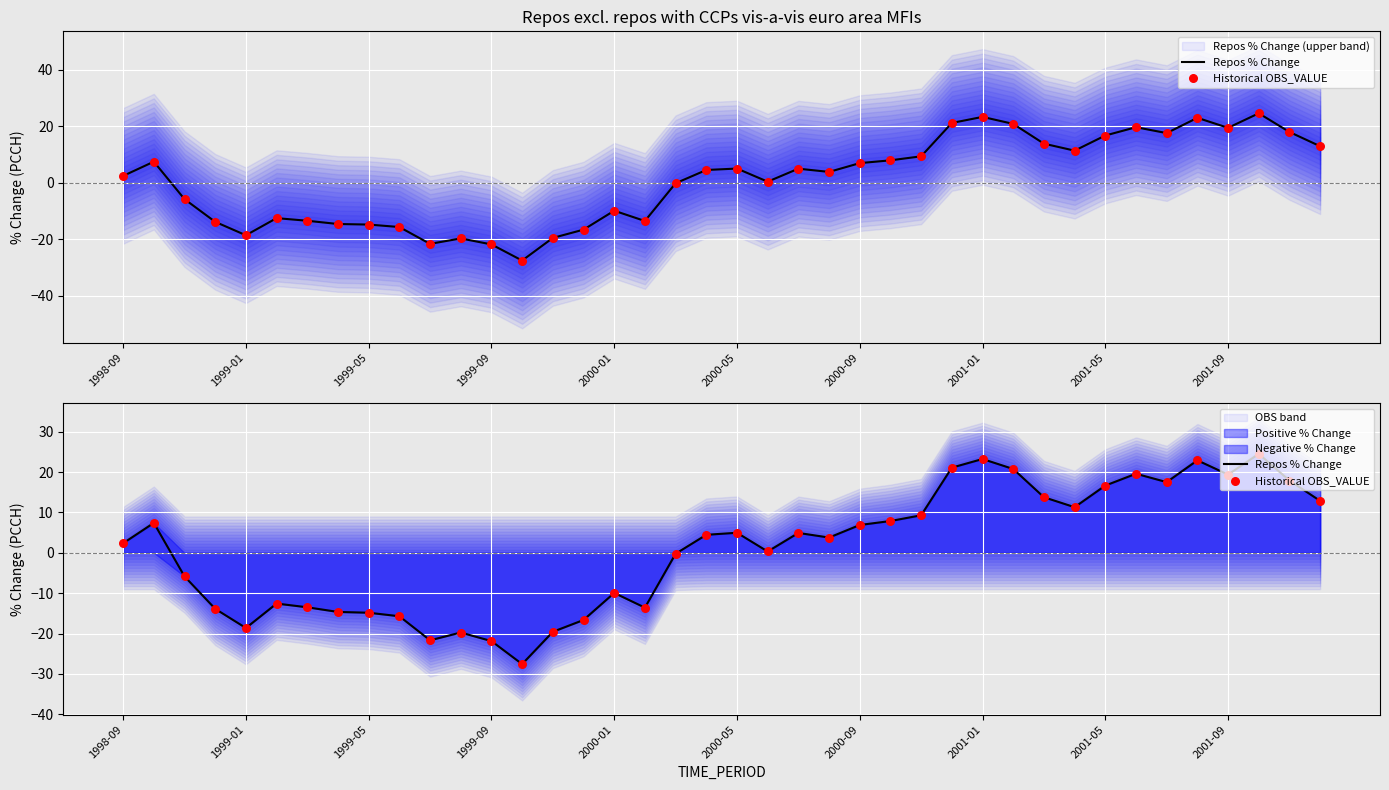

Which series contains the highest Y value?

Repos % Change